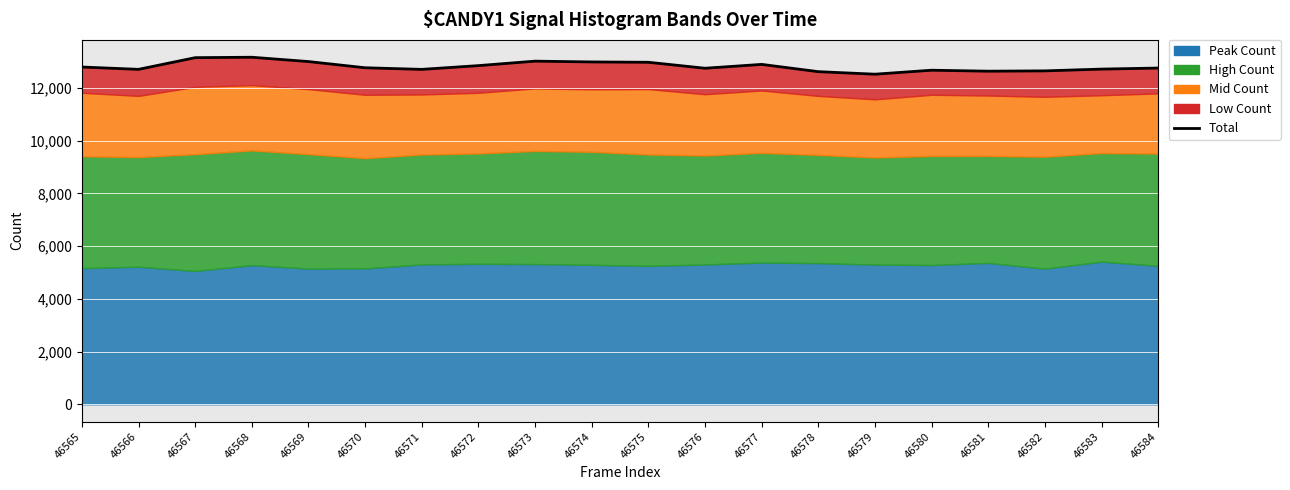

Which label corresponds to the smallest value in the chart?

46579